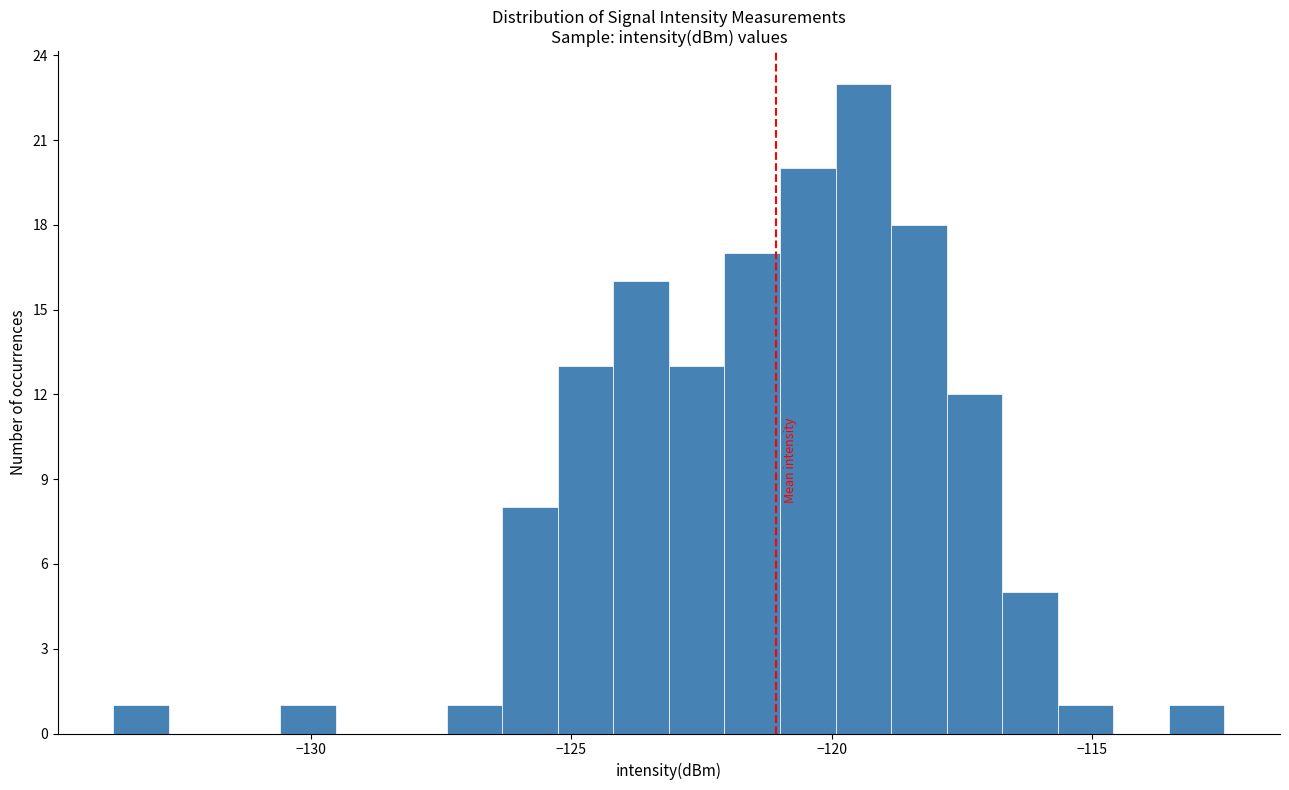

Around what value on the x-axis is the tallest bar? Give the approximate position of its centre, as read against the axis.

-119.5